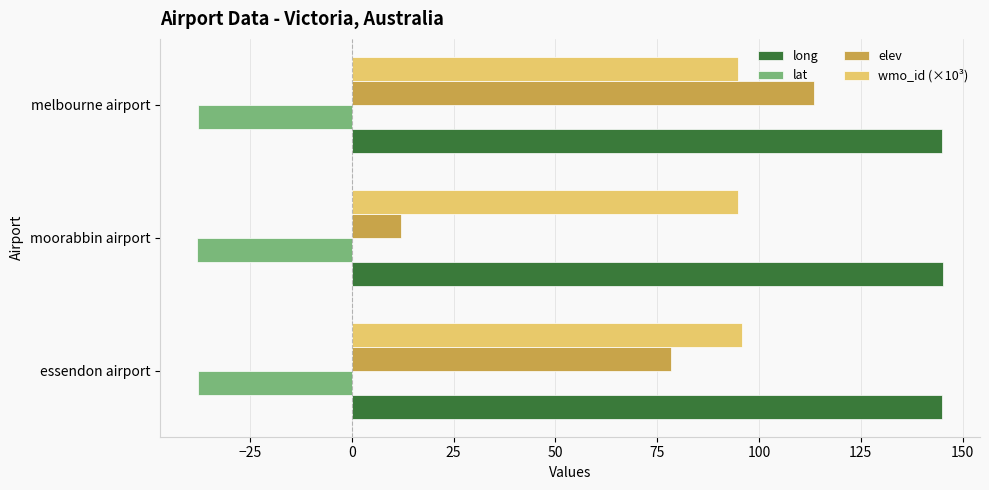

Rank the series by their maximum value, from lowest to highest.

lat, wmo_id (×10³), elev, long